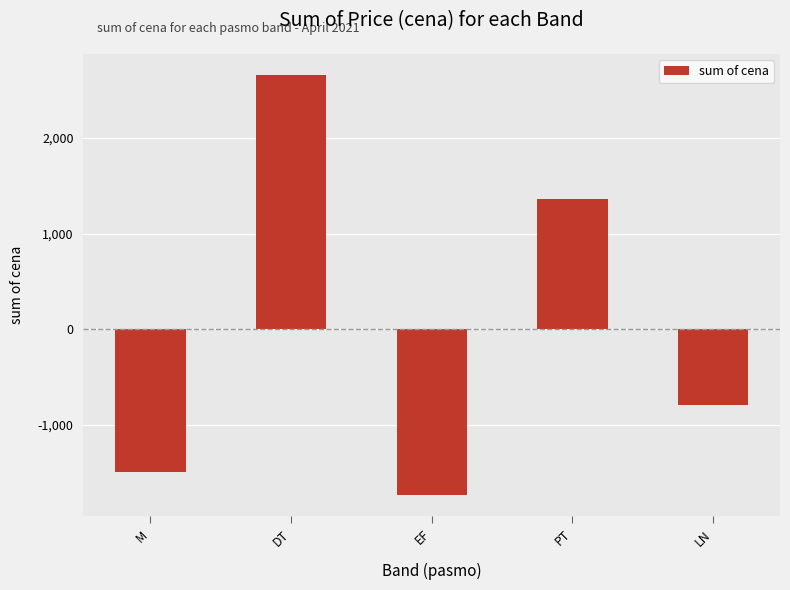

Between EF and LN, which is larger?

LN